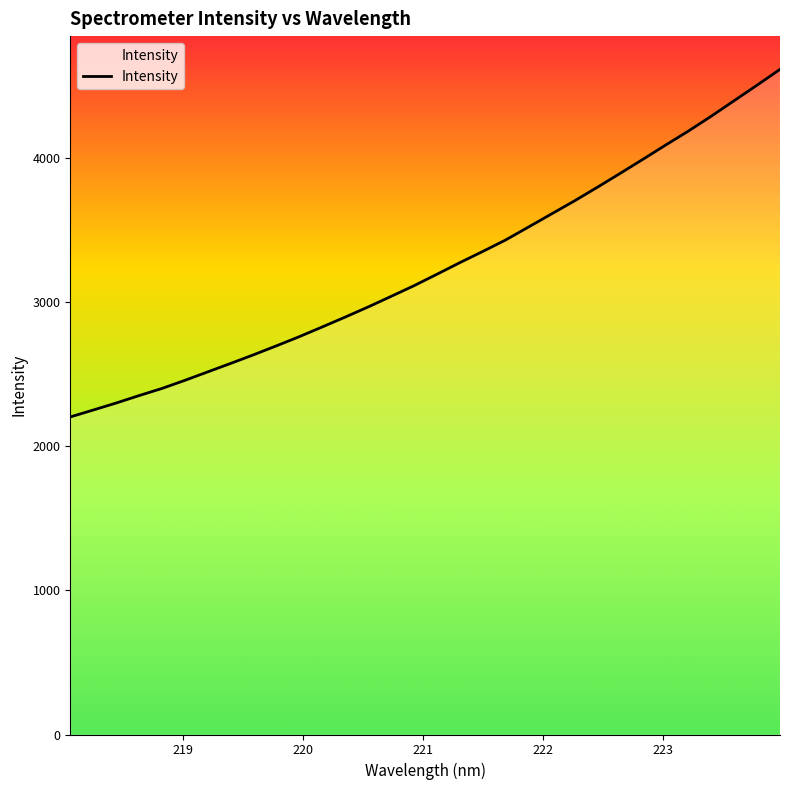

What is the average value?

3242.9